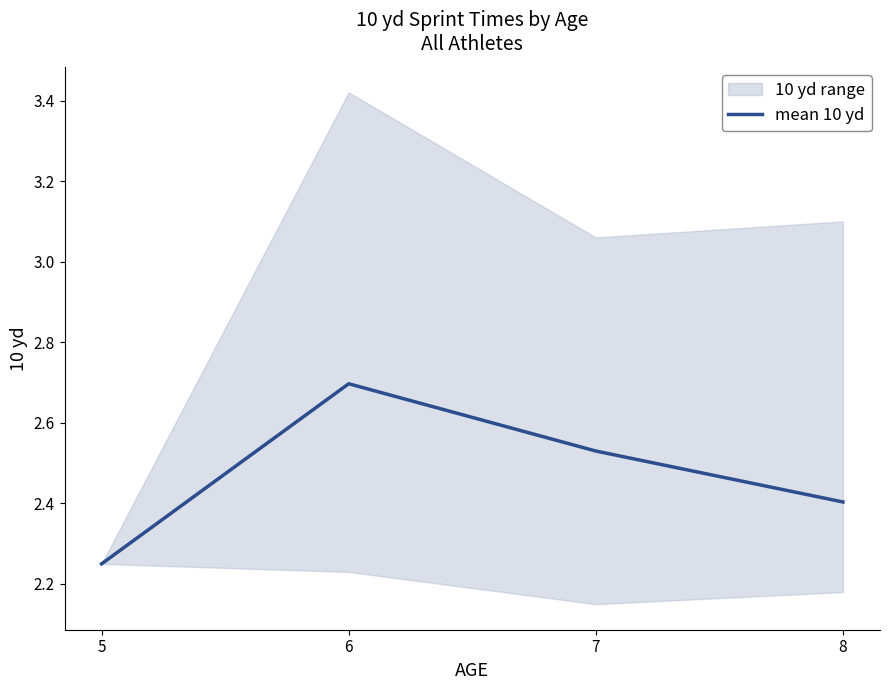

True or false: there are more than 1 points higher than both neighbors.

False